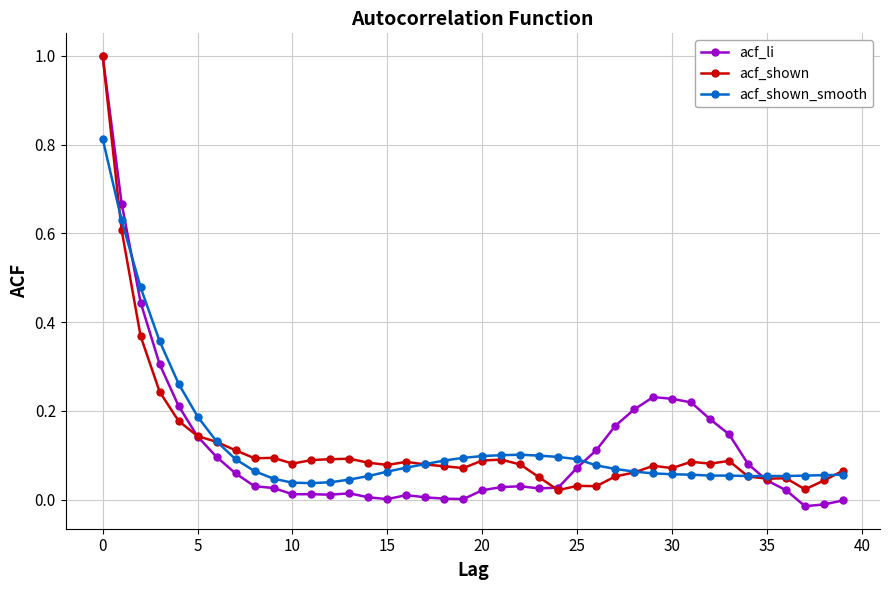

Which series has the largest range (max minus min)?

acf_li